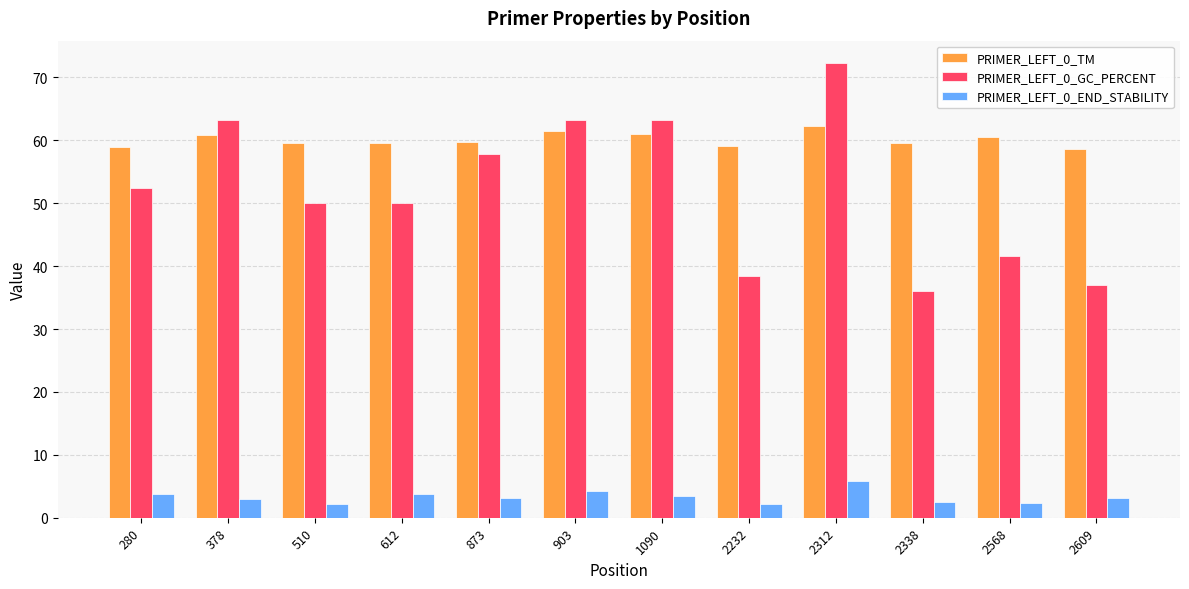

Which series changed the most between 378 and 2312?

PRIMER_LEFT_0_GC_PERCENT